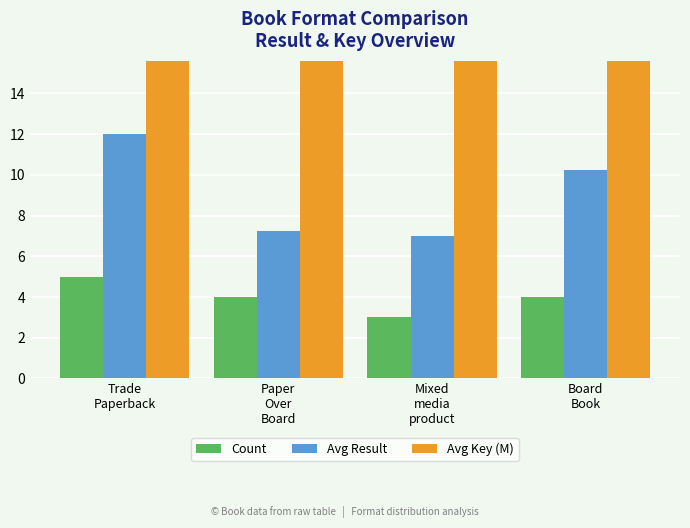

Reading right to left, extract all data points from this chart.

Count: 4.0	3.0	4.0	5.0
Avg Result: 10.2	7.0	7.2	12.0
Avg Key (M): 207.3	211.8	187.4	210.3